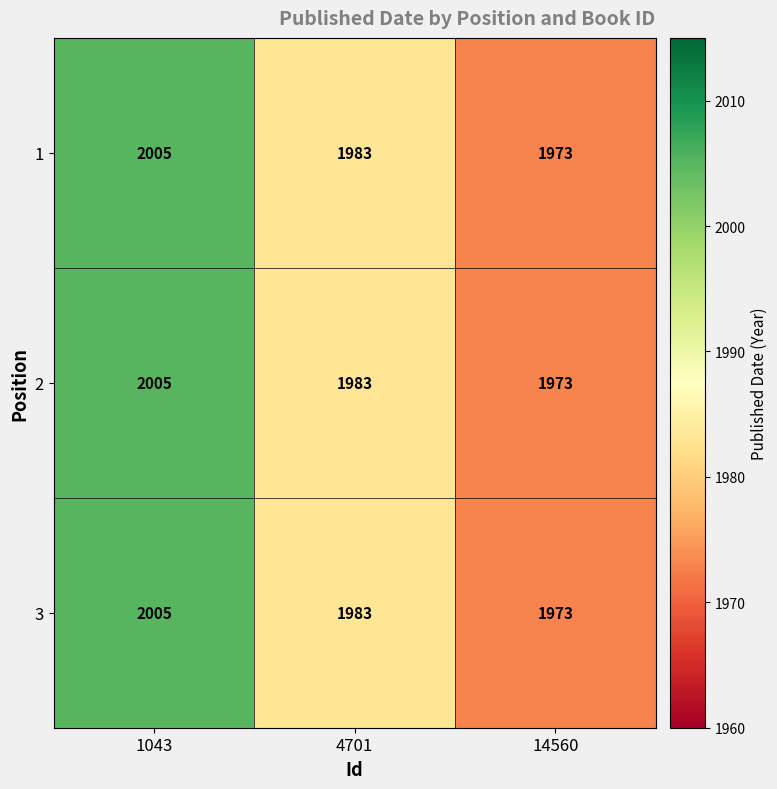

What is the difference between the 1 values at 4701 and 1043?

22